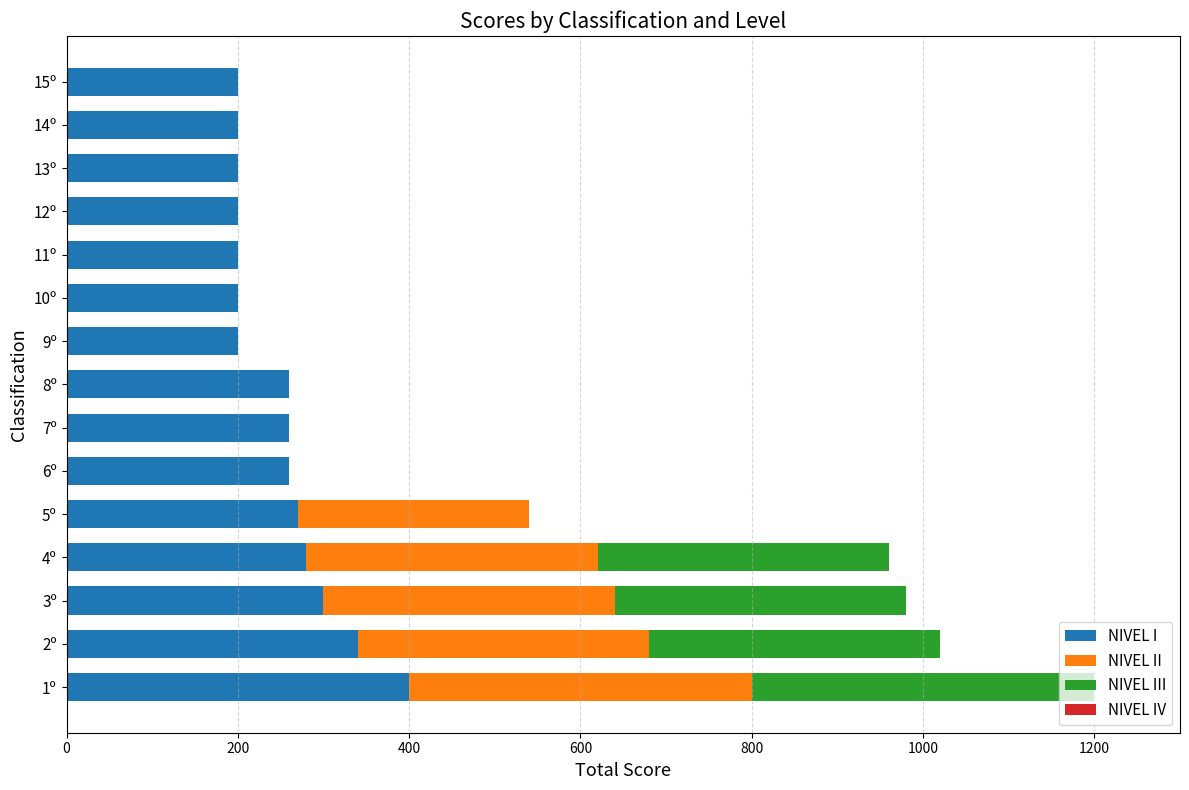

At which category is the sum across all series the highest?

1º